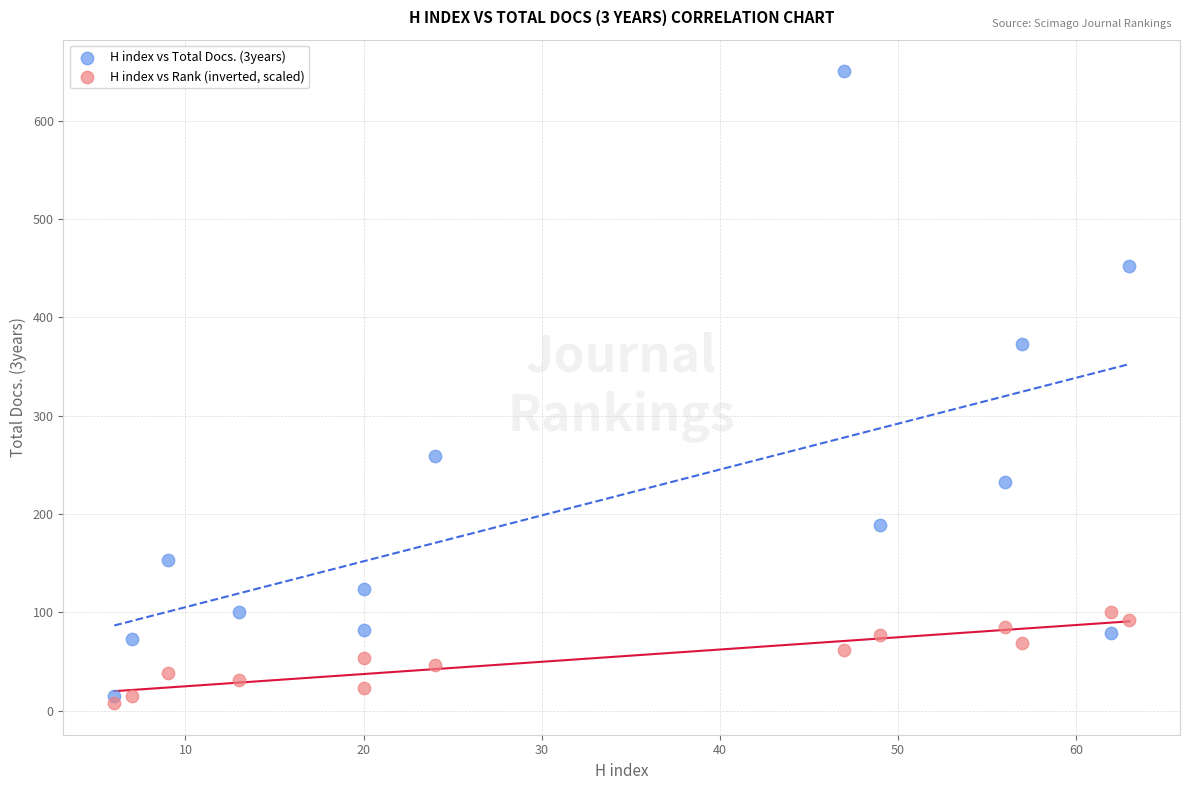

Across all series, what Y value is closest to 328?

373.0